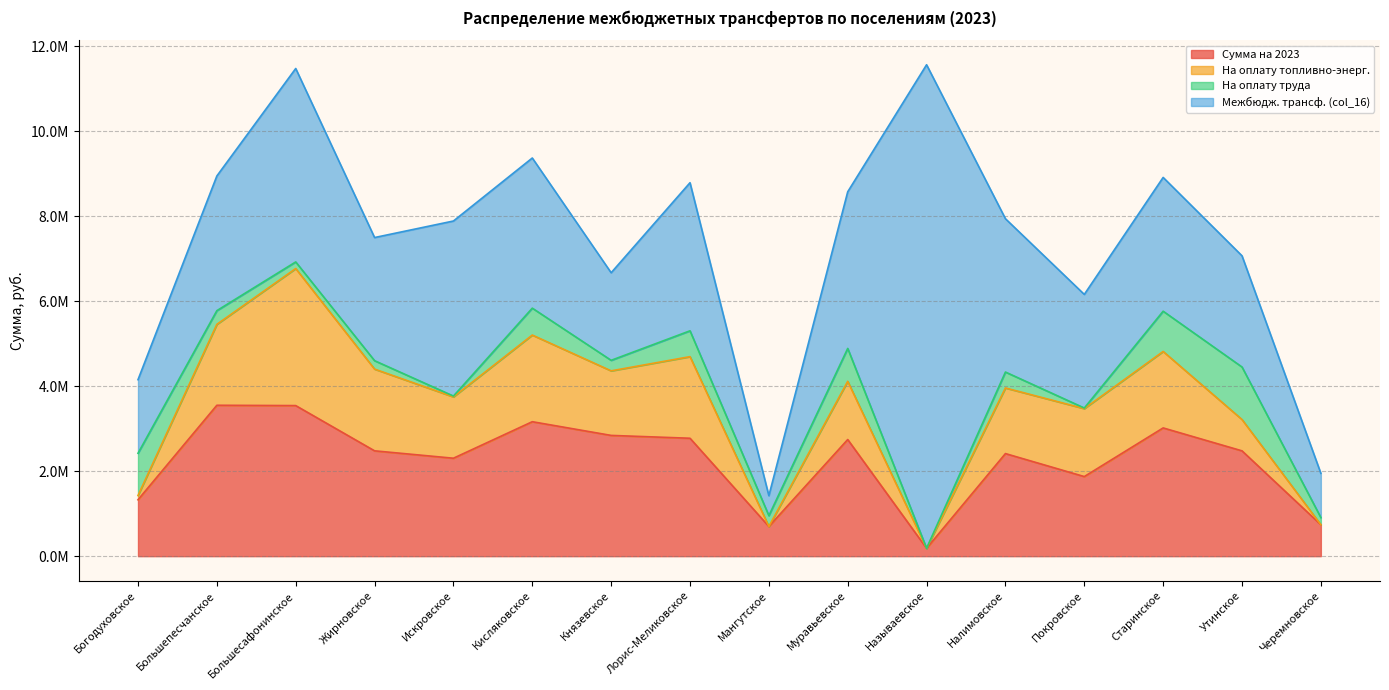

What is the spread (max minus min) of values at Кисляковское?

2901675.2